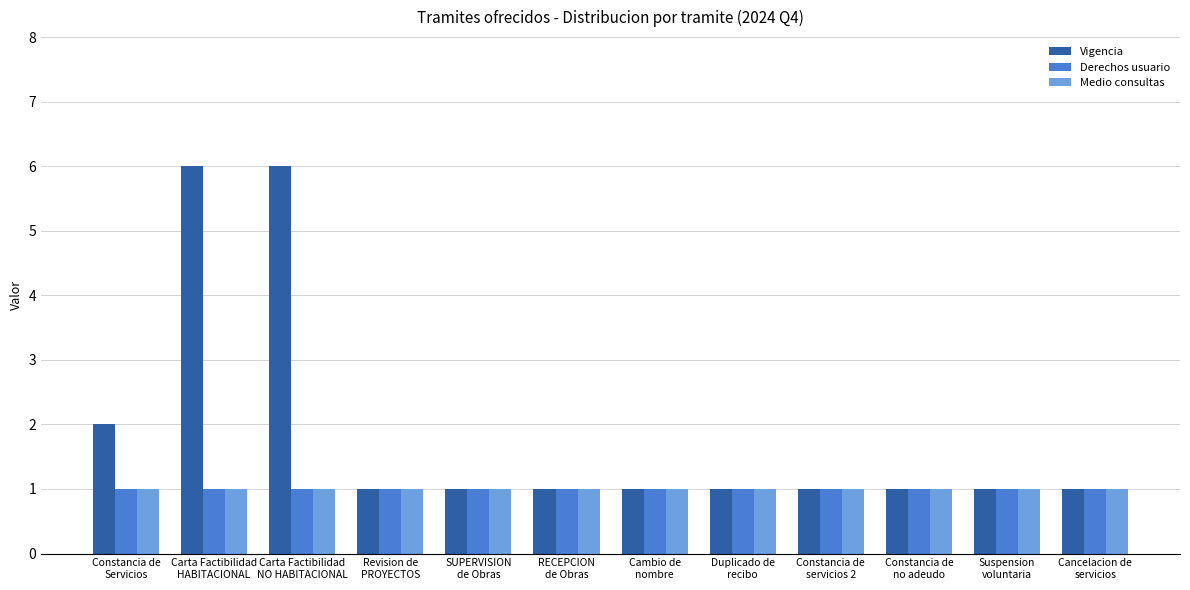

How many data points does each series have?

12